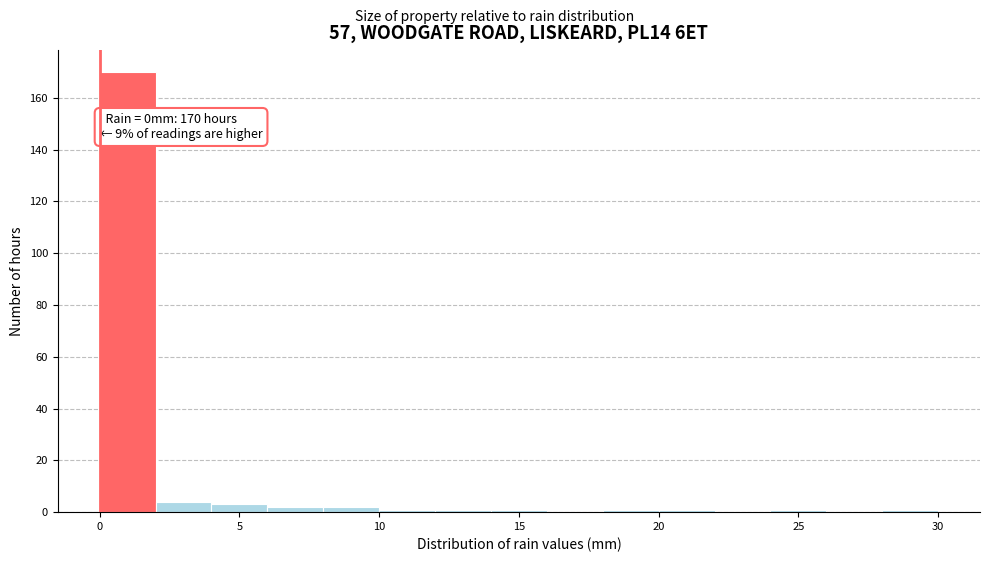

Over which range of the x-axis is the bar tallest?

0 to 2